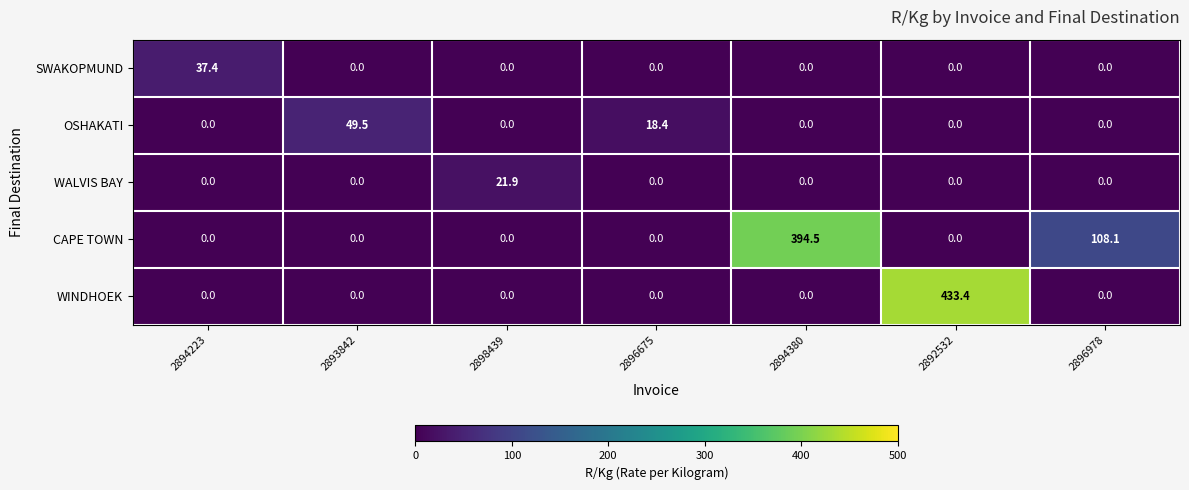

Is it true that OSHAKATI equals 0.0 at 2894223?

True